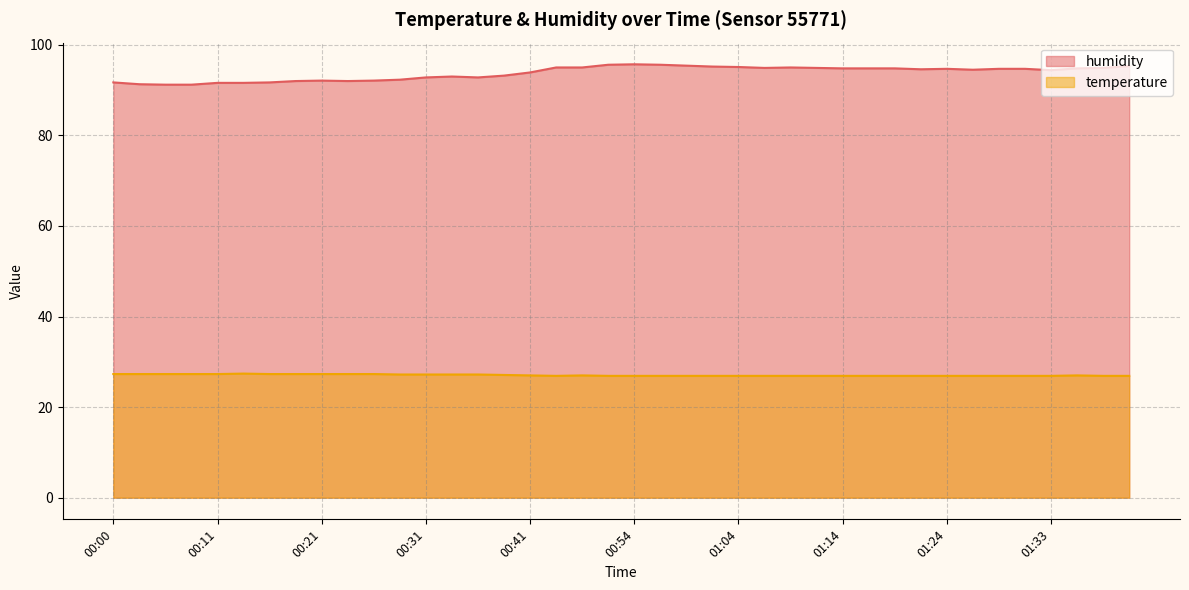

Is the value of humidity at 00:03 greater than the value of temperature at 00:46?

Yes